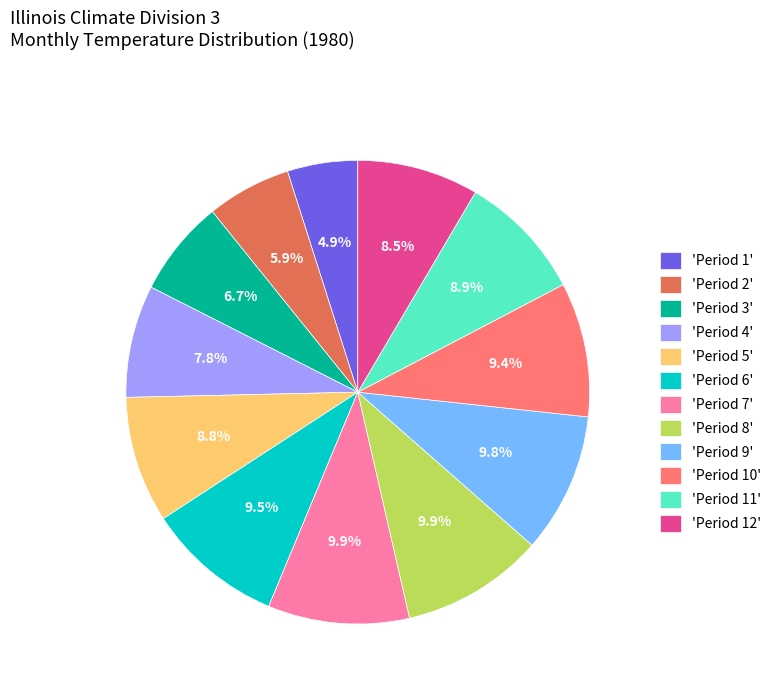

What is the ratio of the value at 'Period 1' to the value at 'Period 7'?

0.5